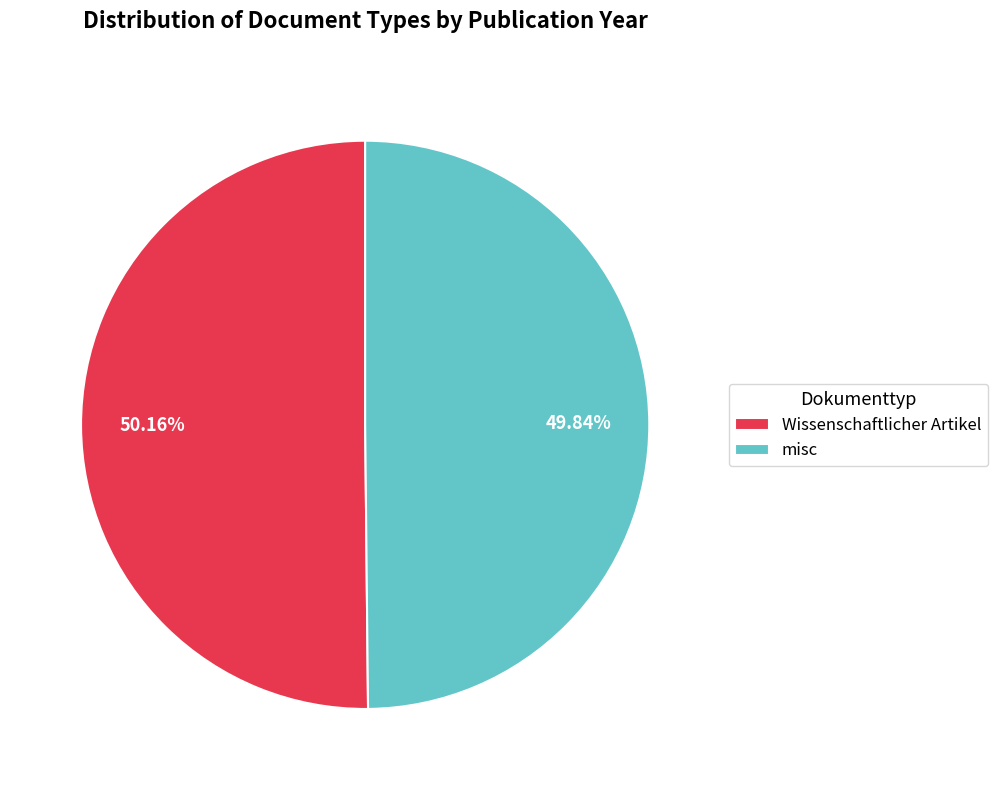

True or false: misc accounts for 50% of the total.

True